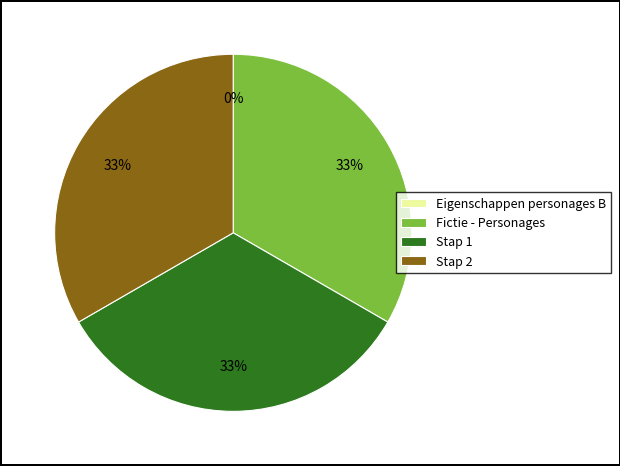

To the nearest percent, what is the average slice percentage?

25%